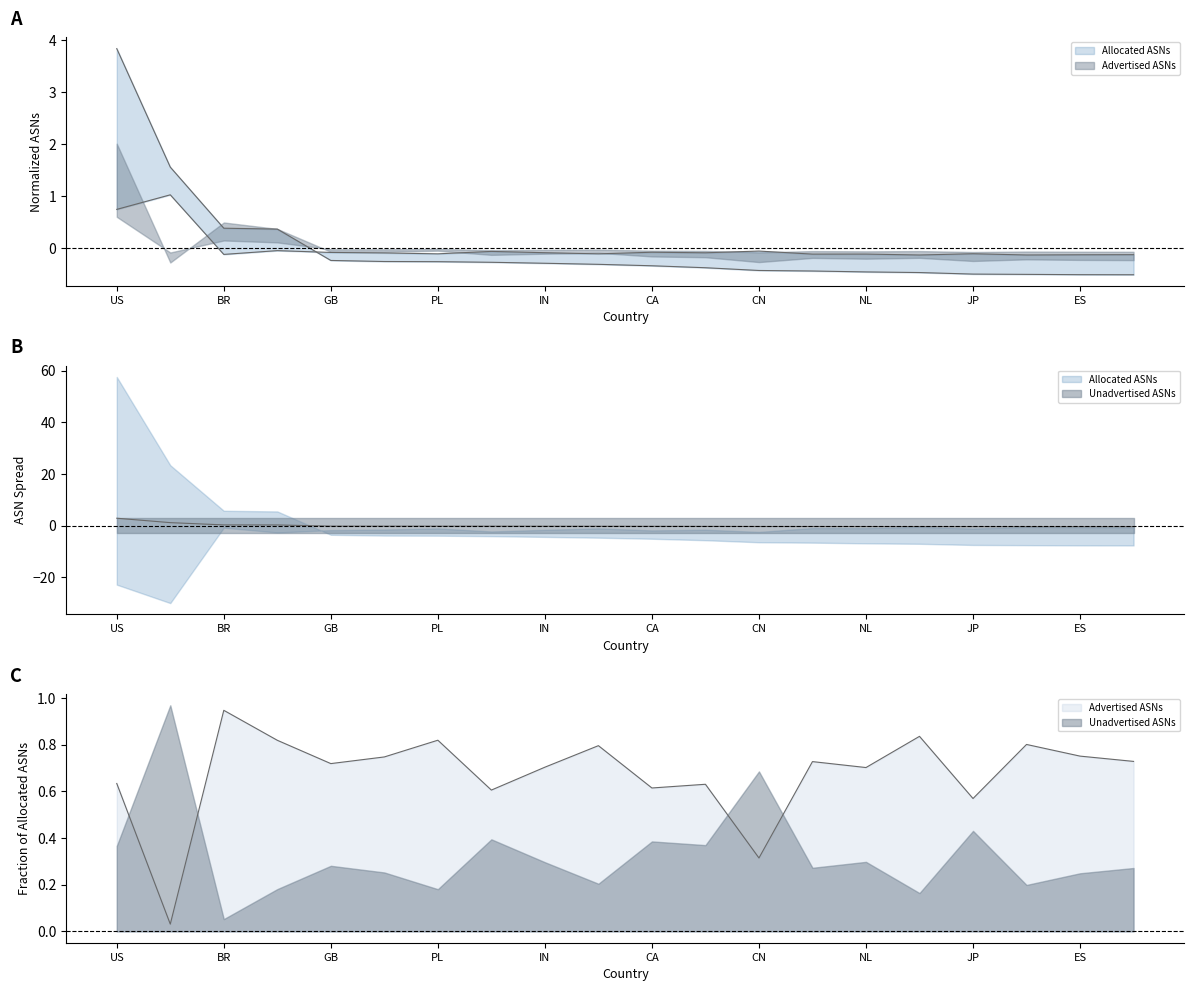

True or false: Allocated ASNs has a value of 0.6 at RU.

False